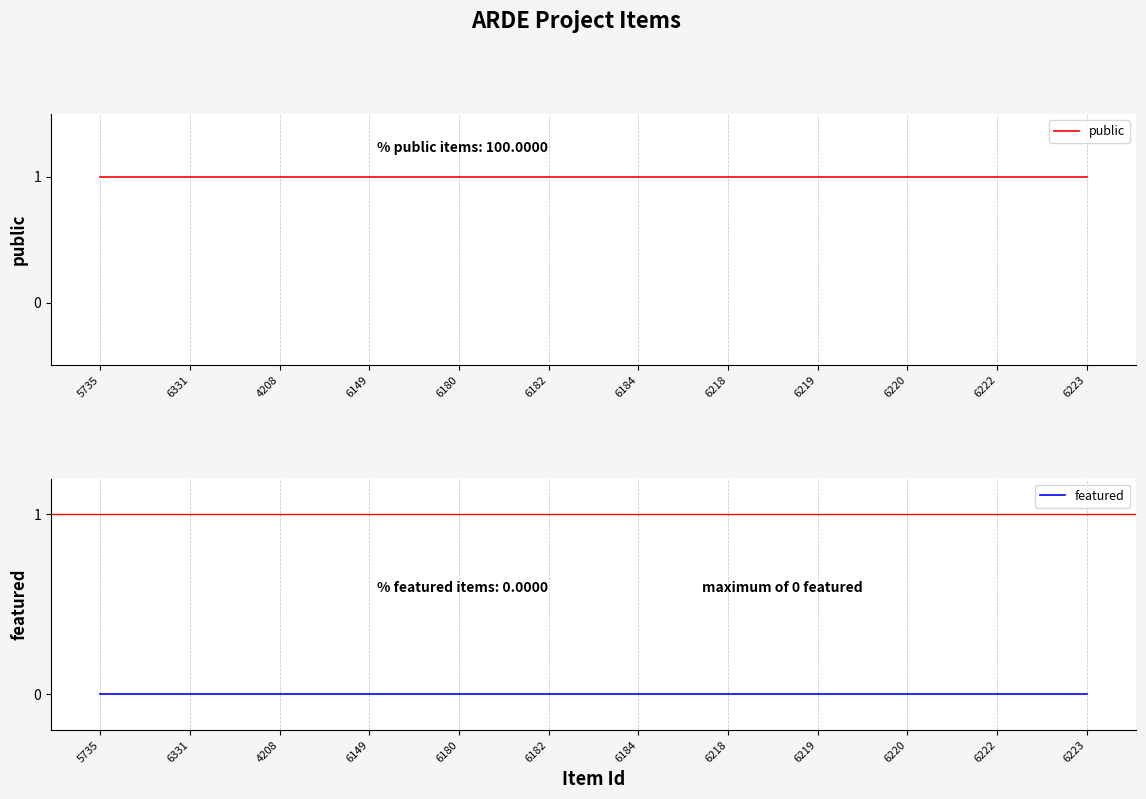

What is the highest value of the public series?

1